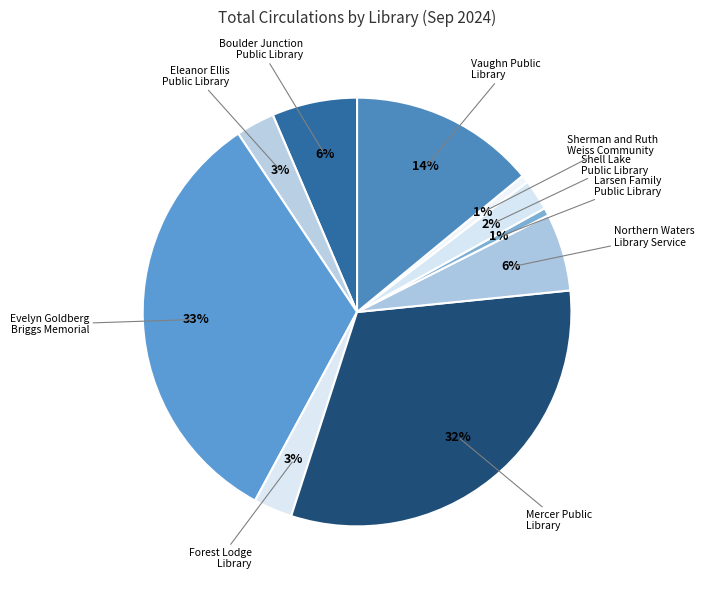

Is the sum of Vaughn Public Library and Northern Waters Library Service greater than half?

No